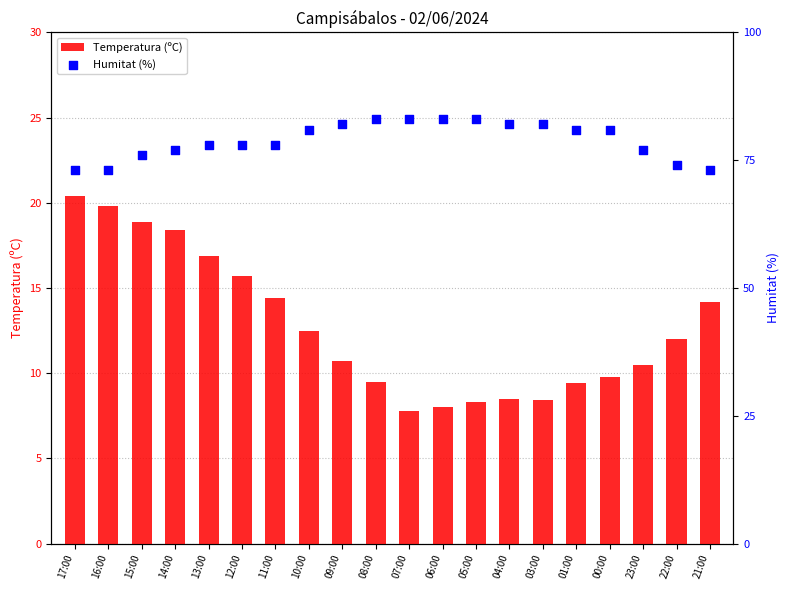

Which series contains the highest Y value?

Humitat (%)